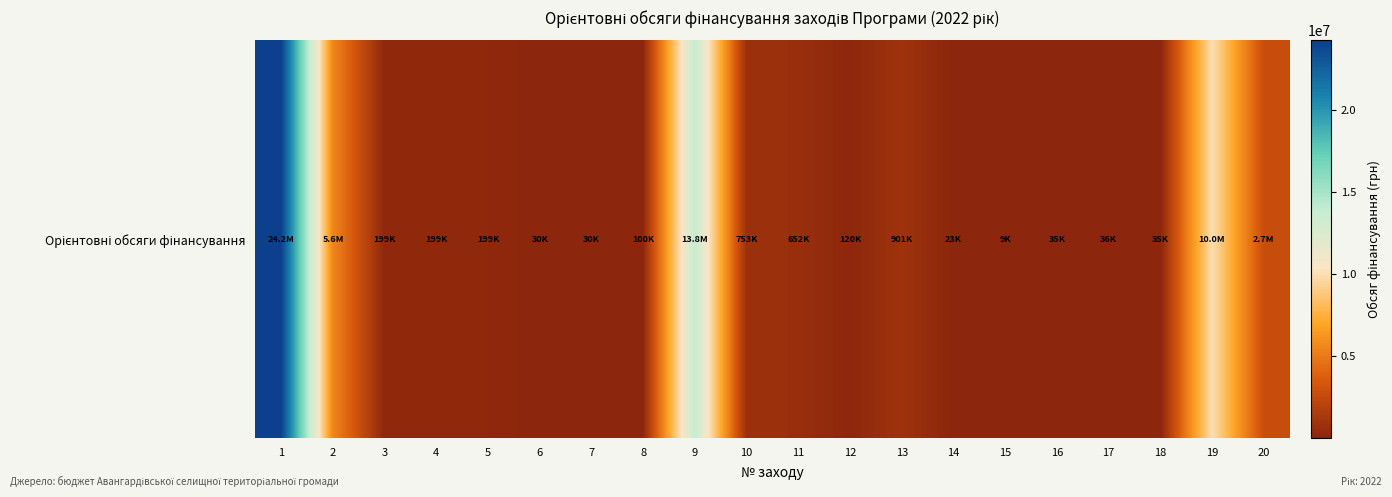

What is the difference between the maximum and minimum values?

24223350